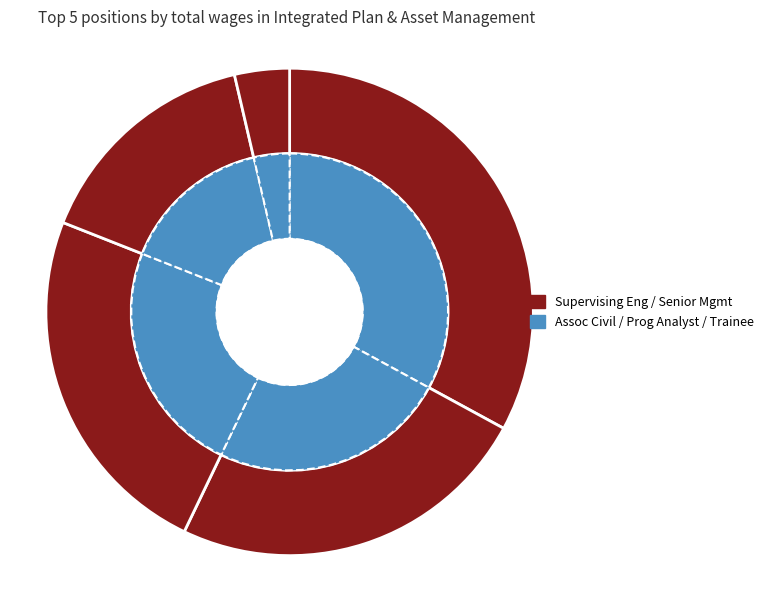

Is it true that Senior Management Analyst is 24% of the pie?

True